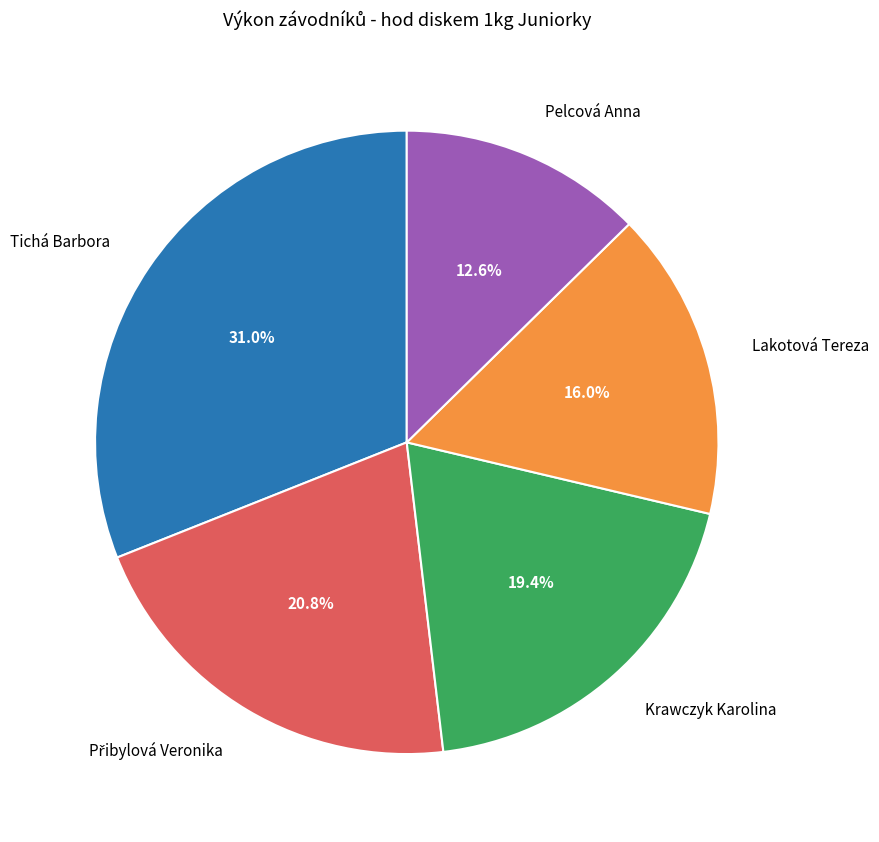

Is there a majority slice in this chart?

No